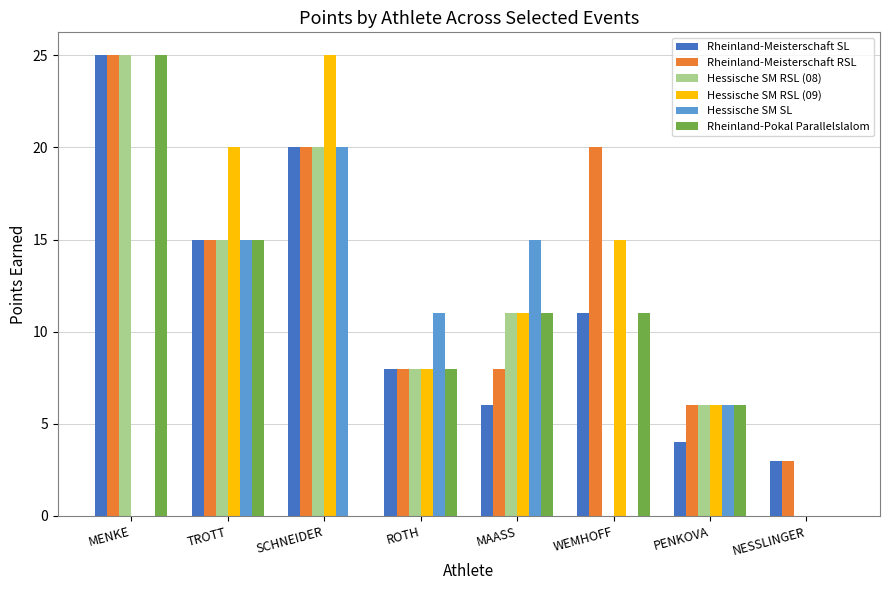

What is the difference between the Hessische SM SL values at SCHNEIDER and ROTH?

9